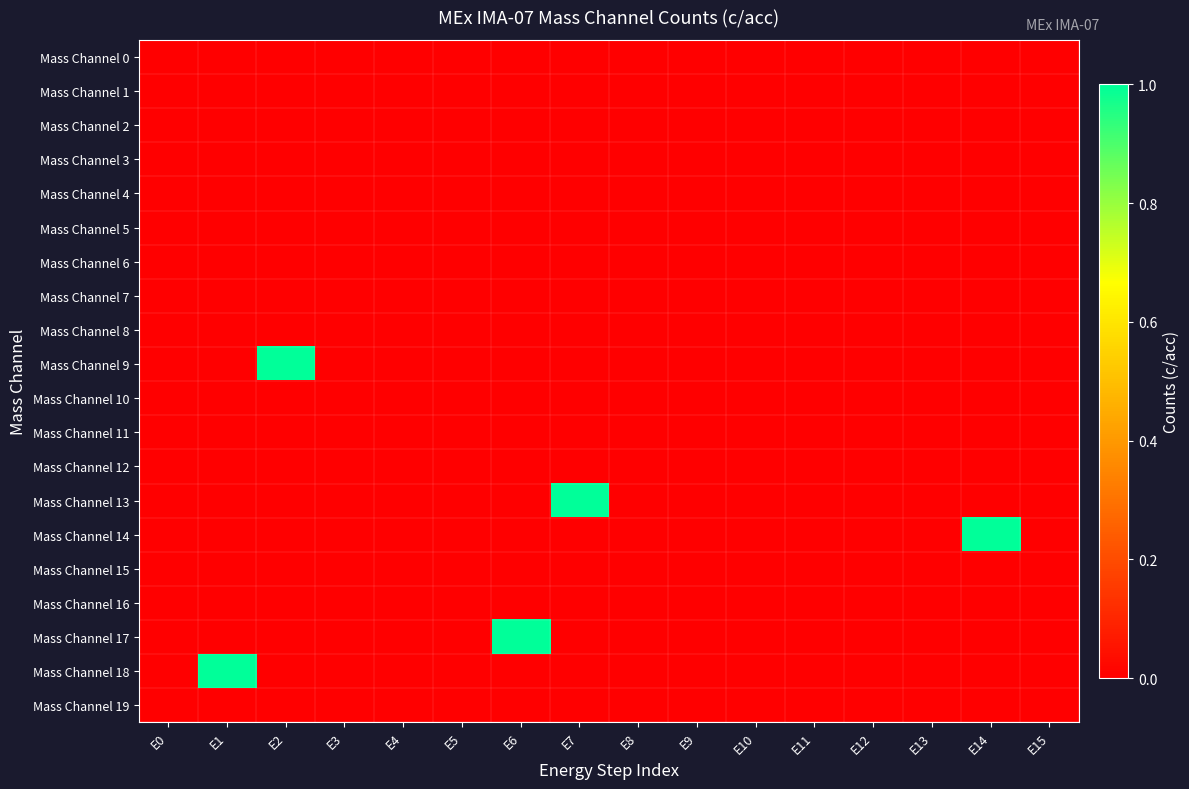

At which category does the chart reach its minimum across all series?

E0